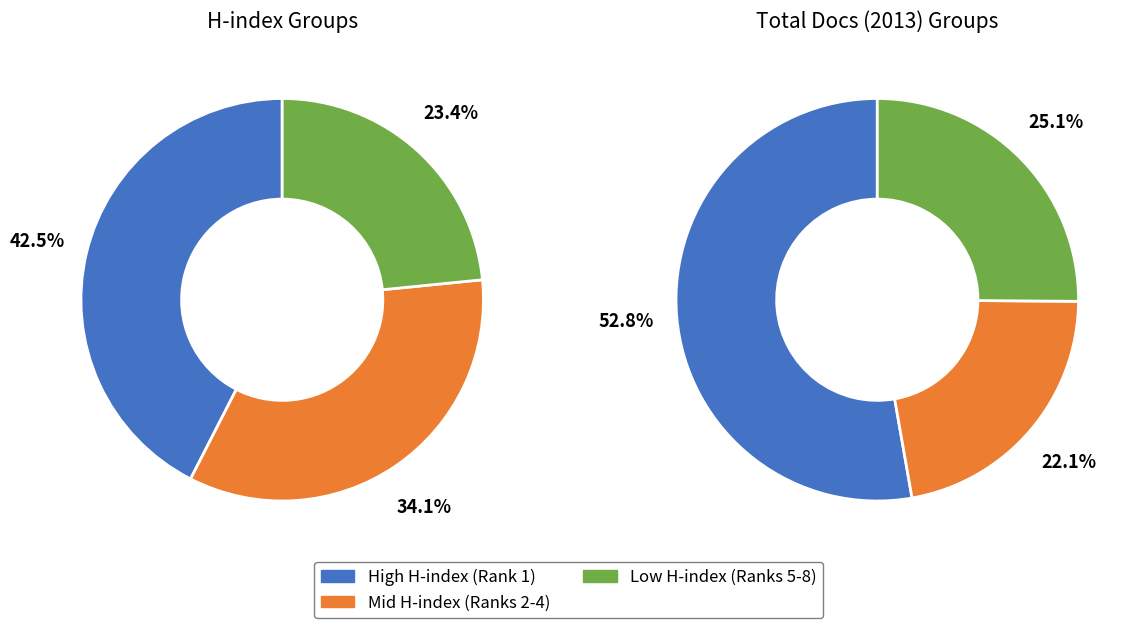

True or false: Nutritional Therapy and Metabolism accounts for 1% of the total.

False